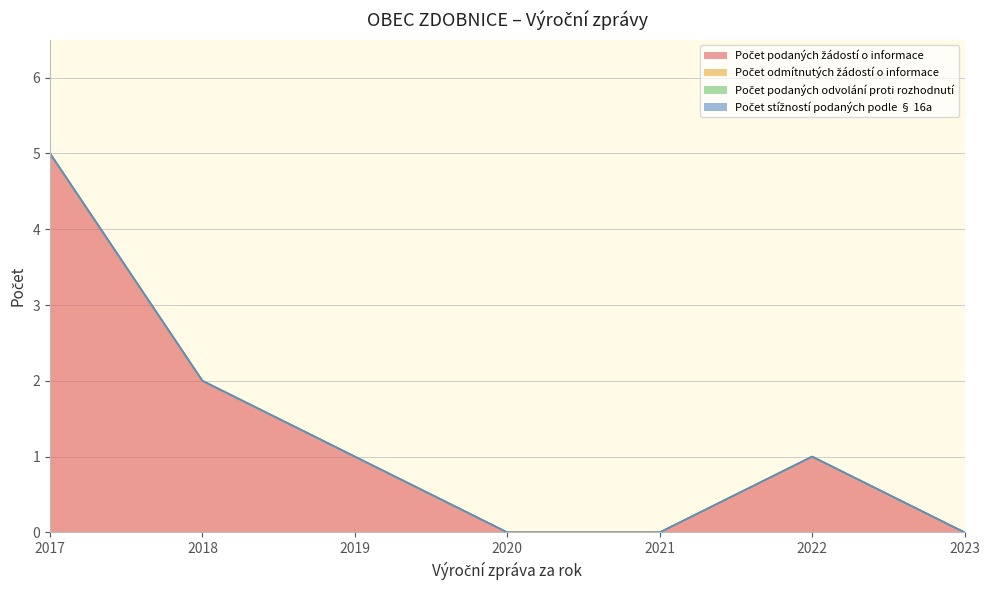

Does the chart display data point markers on the line(s)?

No